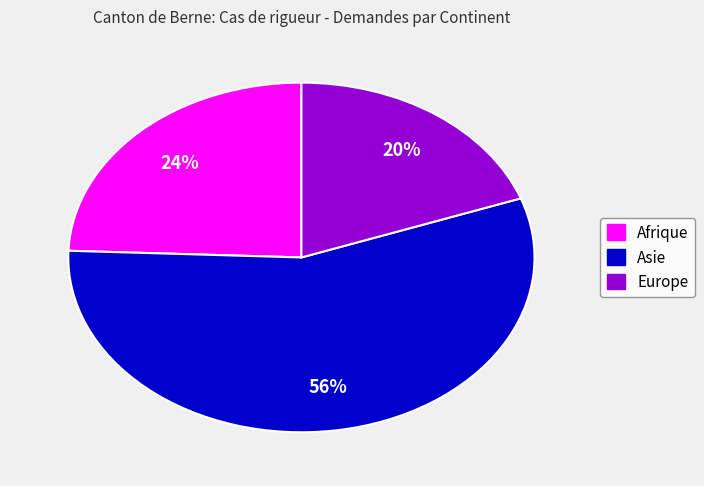

True or false: Asie accounts for 44% of the total.

False